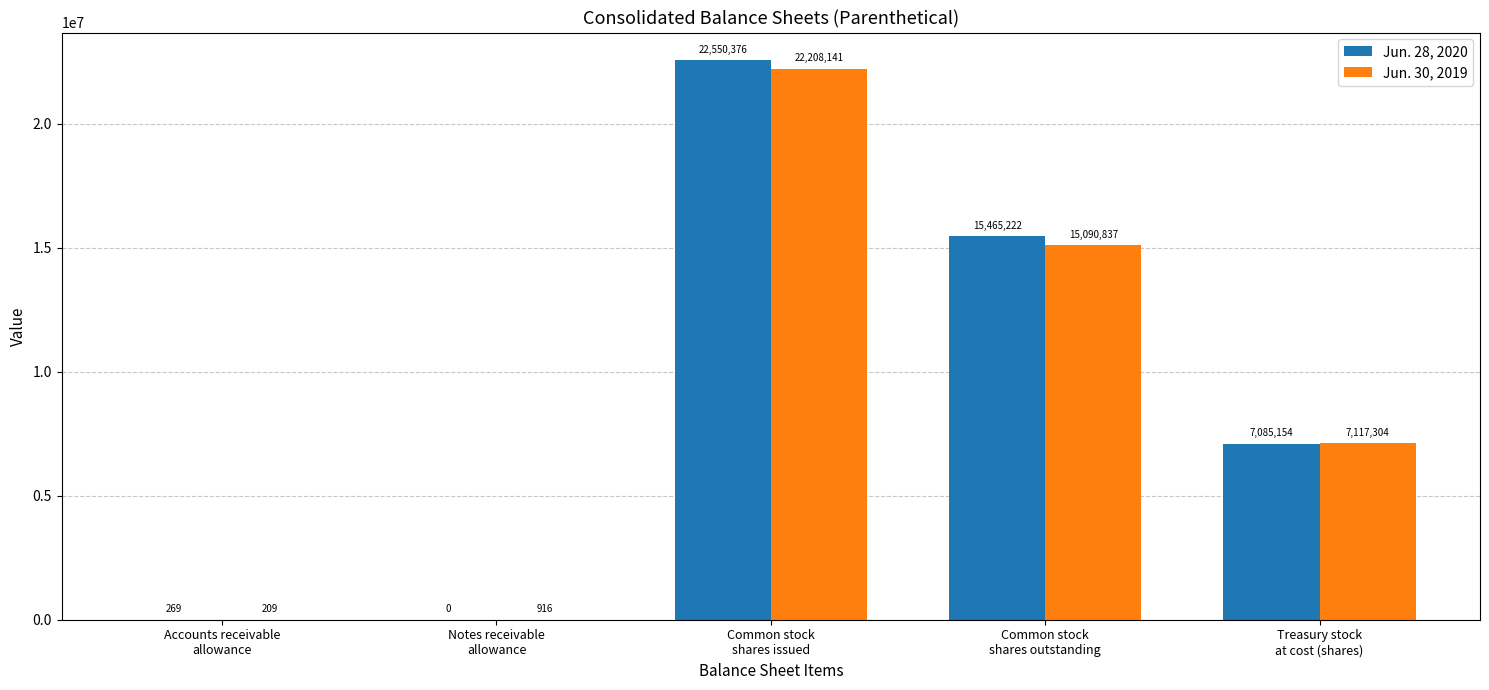

True or false: Jun. 30, 2019 has a value of 15090837 at Common stock
shares outstanding.

True